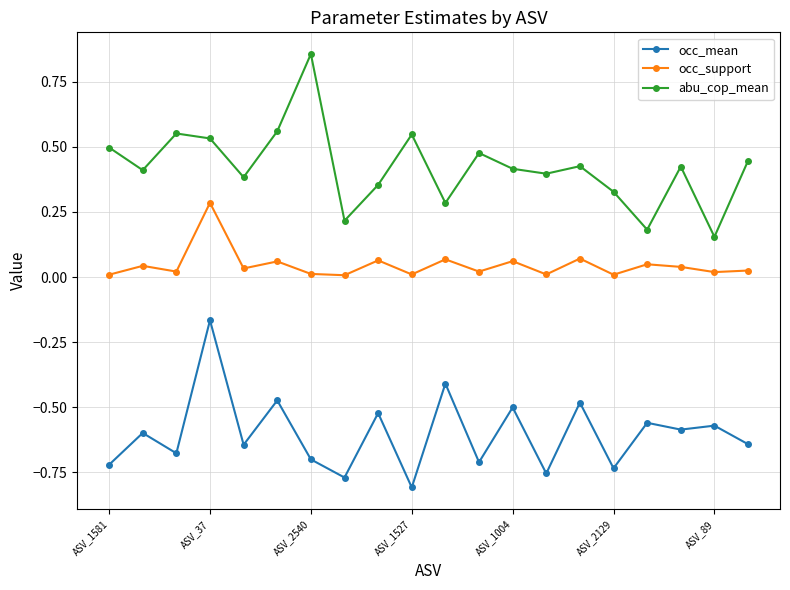

Which series has the largest total across all categories?

abu_cop_mean